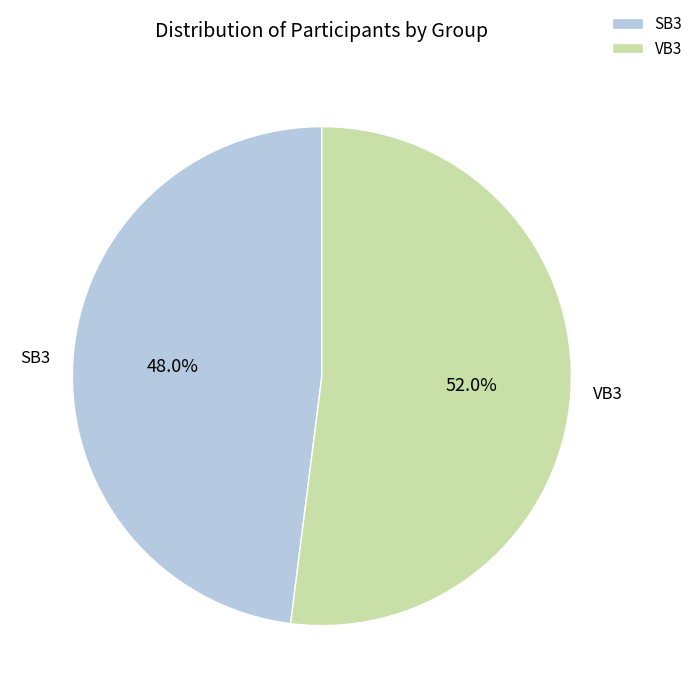

To the nearest percent, what is the difference between the VB3 and SB3 slice percentages?

4%